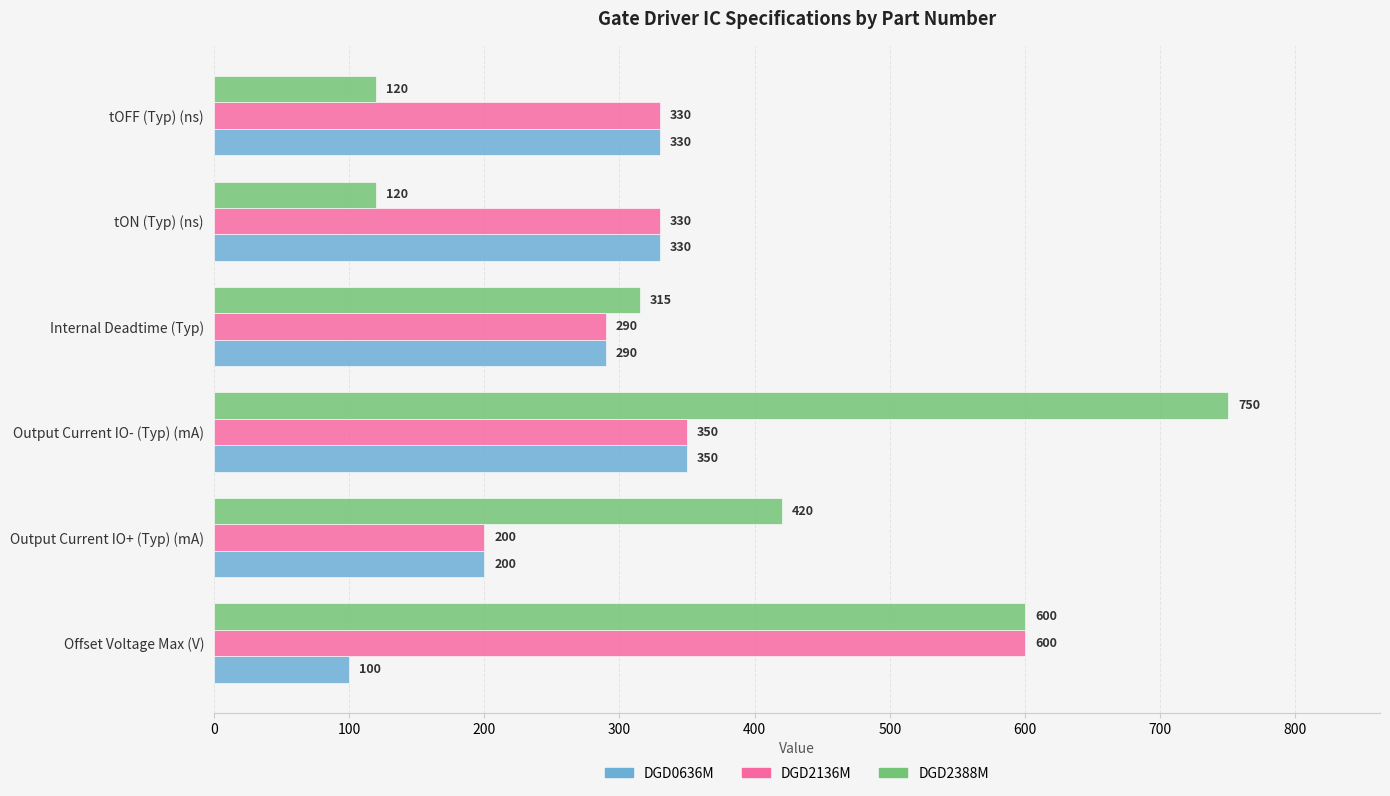

List the series in order of their peak value, lowest first.

DGD0636M, DGD2136M, DGD2388M